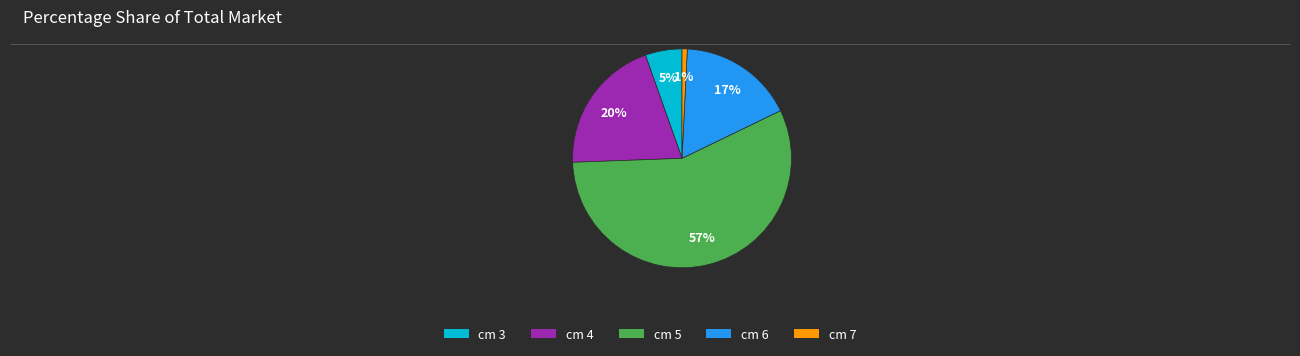

Is it true that cm 7 is 11% of the pie?

False